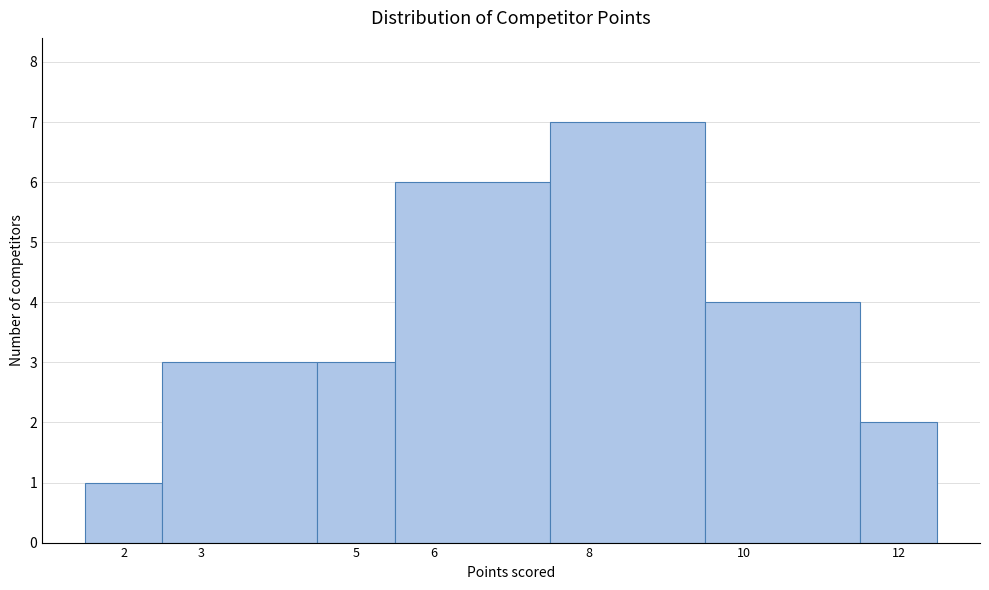

Reading left to right, list every bar in this chart as the range it spans on the x-axis followed by its height. The values are not printed on the chart, so give them approximately, as read against the axis.

1.5 to 2.5: 1
2.5 to 4.5: 3
4.5 to 5.5: 3
5.5 to 7.5: 6
7.5 to 9.5: 7
9.5 to 11.5: 4
11.5 to 12.5: 2